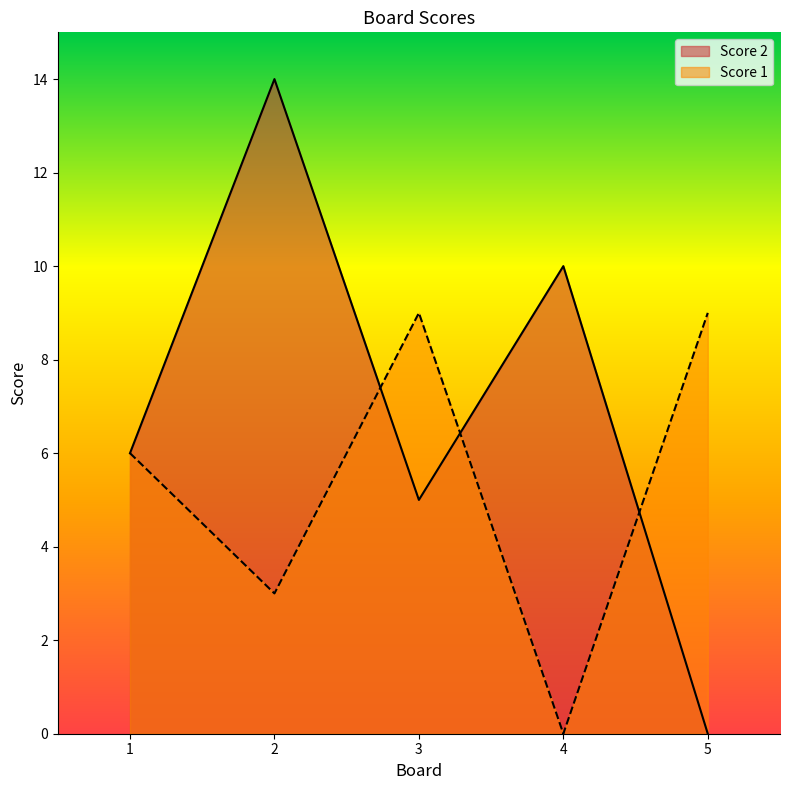

The Score 1 series shows 9 at 3. True or false?

True